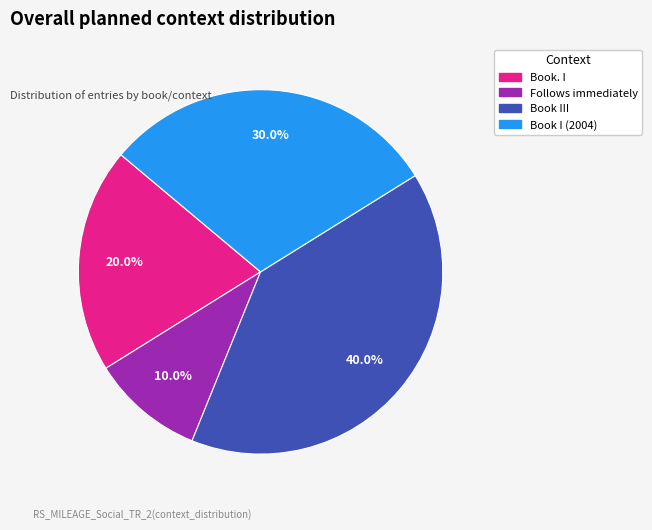

To the nearest percent, what is the average slice percentage?

25%